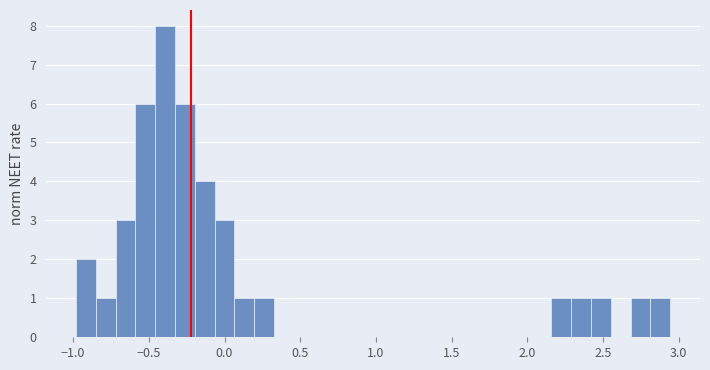

Around what value on the x-axis is the tallest bar? Give the approximate position of its centre, as read against the axis.

-0.40